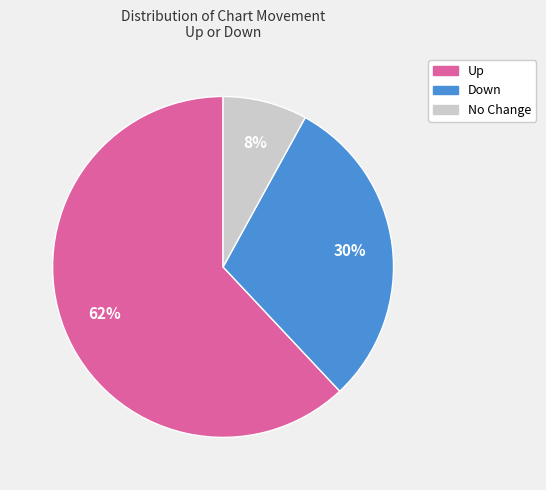

To the nearest percent, what is the difference between the largest and smallest slice percentages?

54%